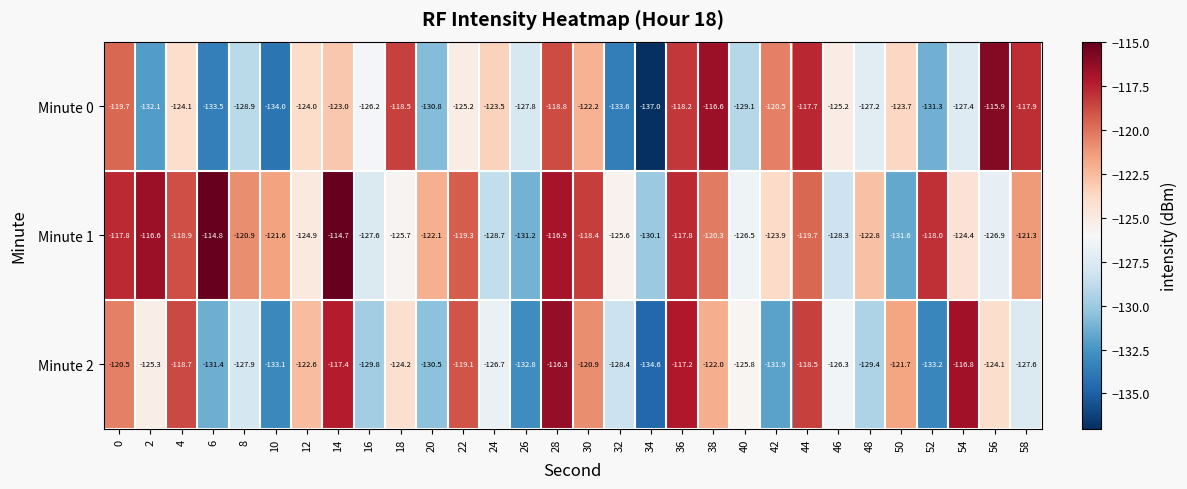

List the series in order of their peak value, highest first.

Minute 1, Minute 0, Minute 2